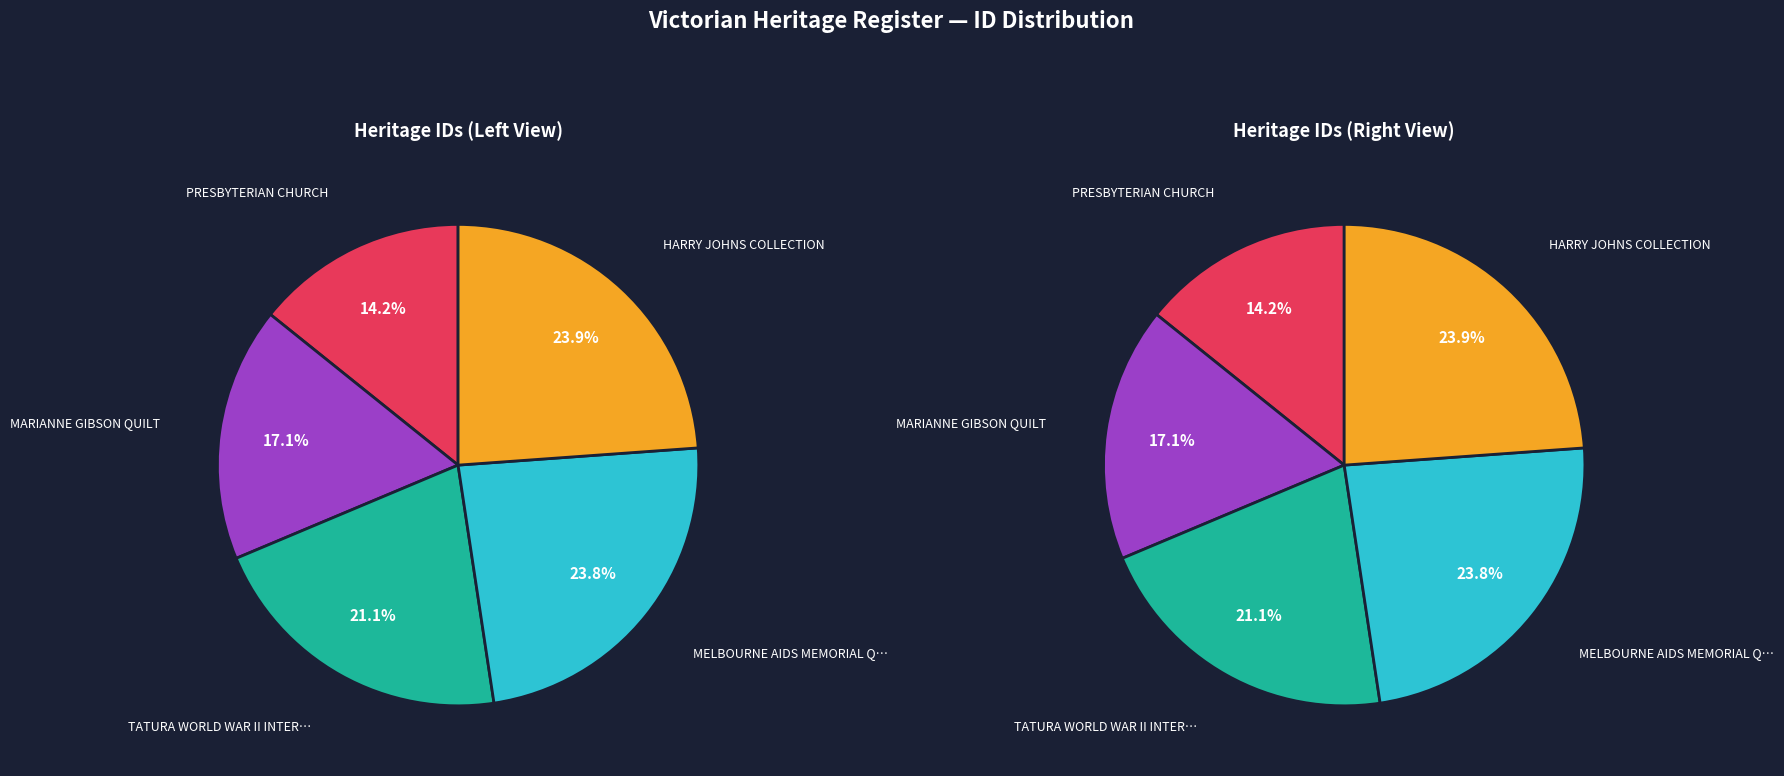

What is the ratio of the value at MELBOURNE AIDS MEMORIAL QUILT to the value at PRESBYTERIAN CHURCH?

1.7